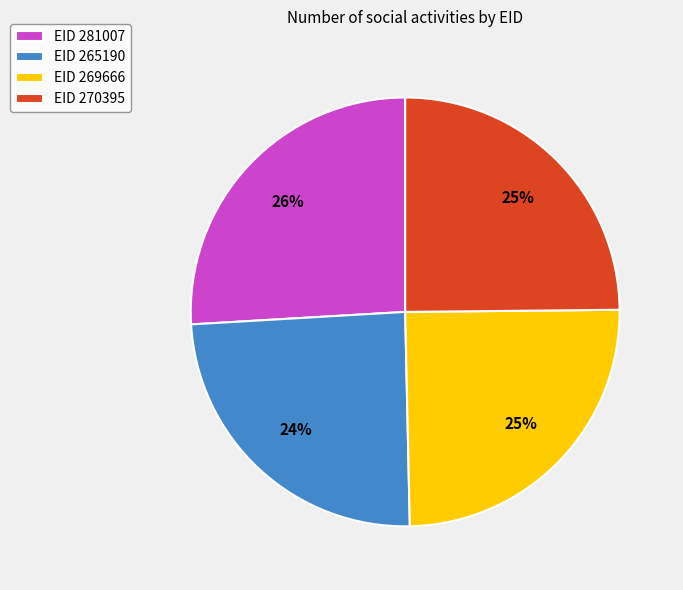

What is the ratio of the value at EID 270395 to the value at EID 269666?

1.0